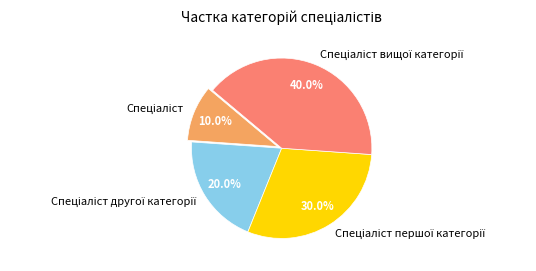

How many slices are in this pie chart?

4